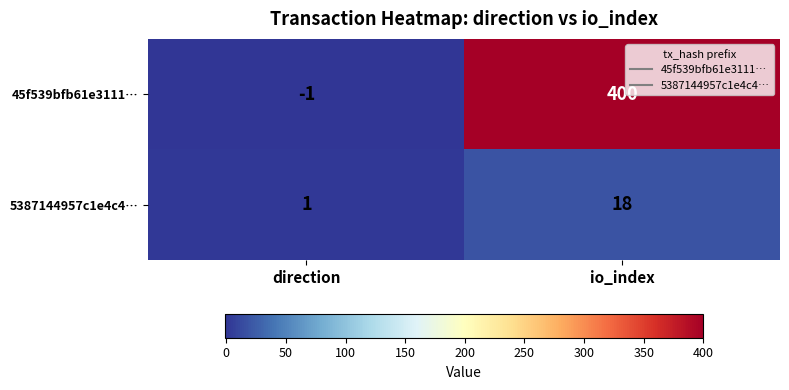

Rank the series by their average value, from lowest to highest.

5387144957c1e4c4…, 45f539bfb61e3111…